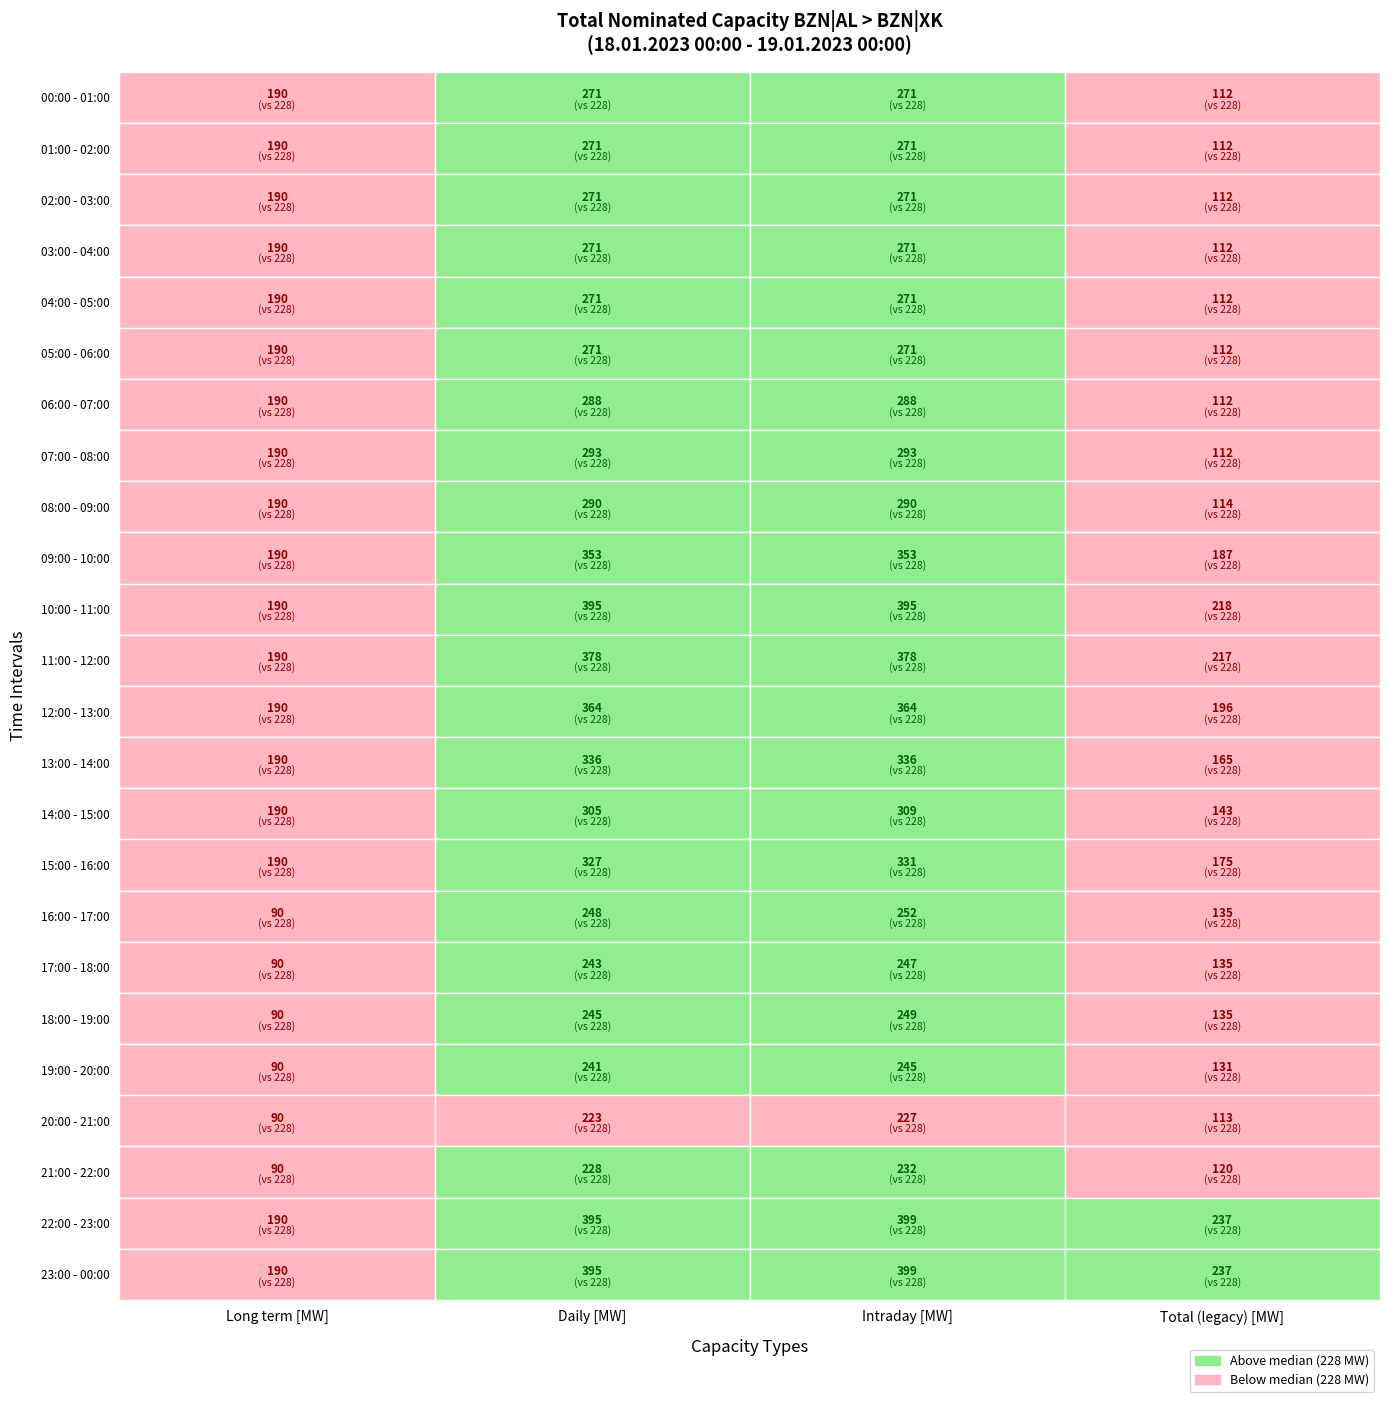

At which category is the sum across all series the highest?

2